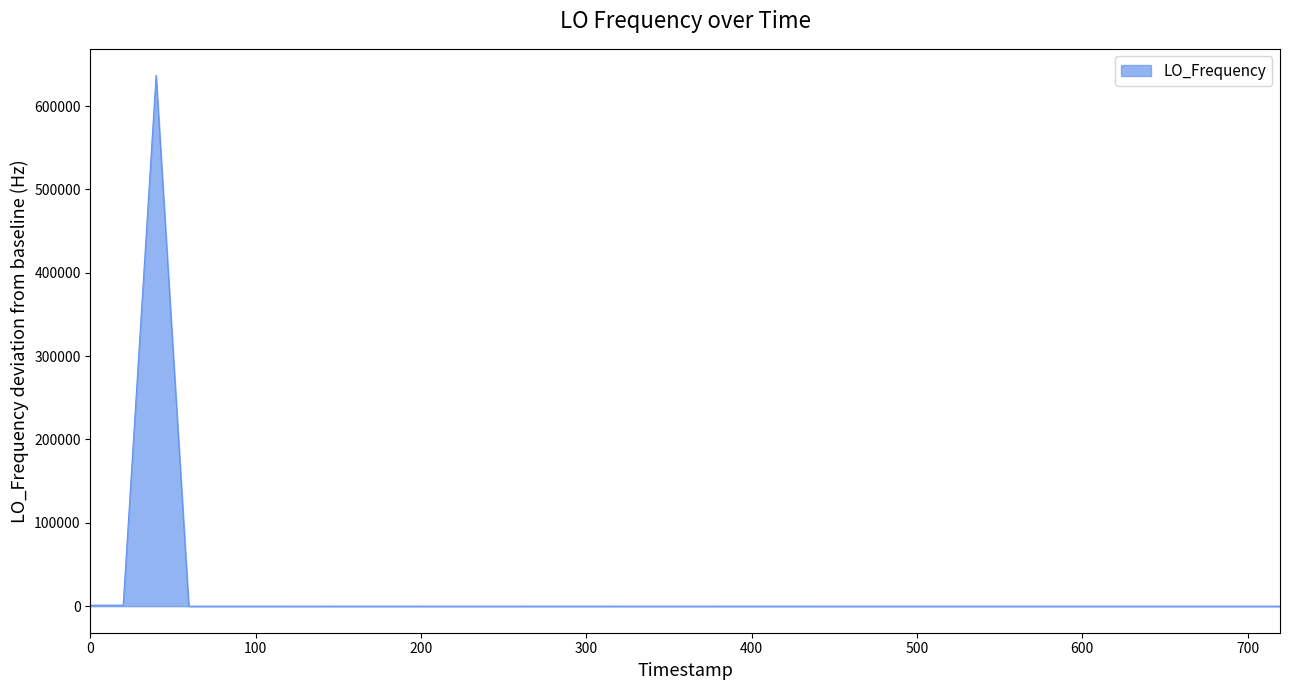

What is the smallest value displayed?

-0.3